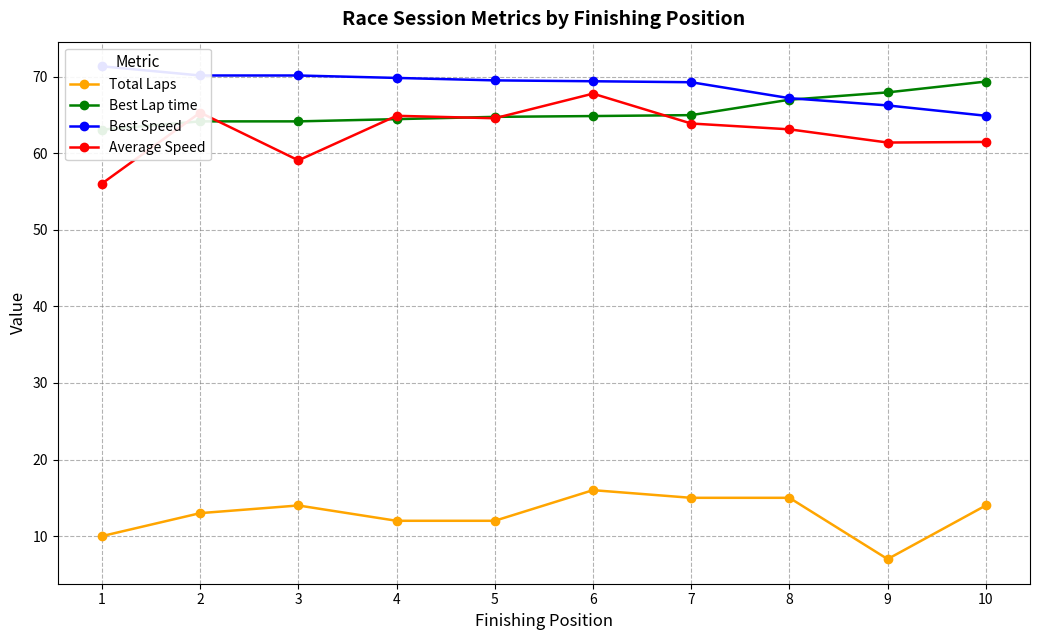

Rank the categories by Best Lap time value from lowest to highest.

1, 2, 3, 4, 5, 6, 7, 8, 9, 10